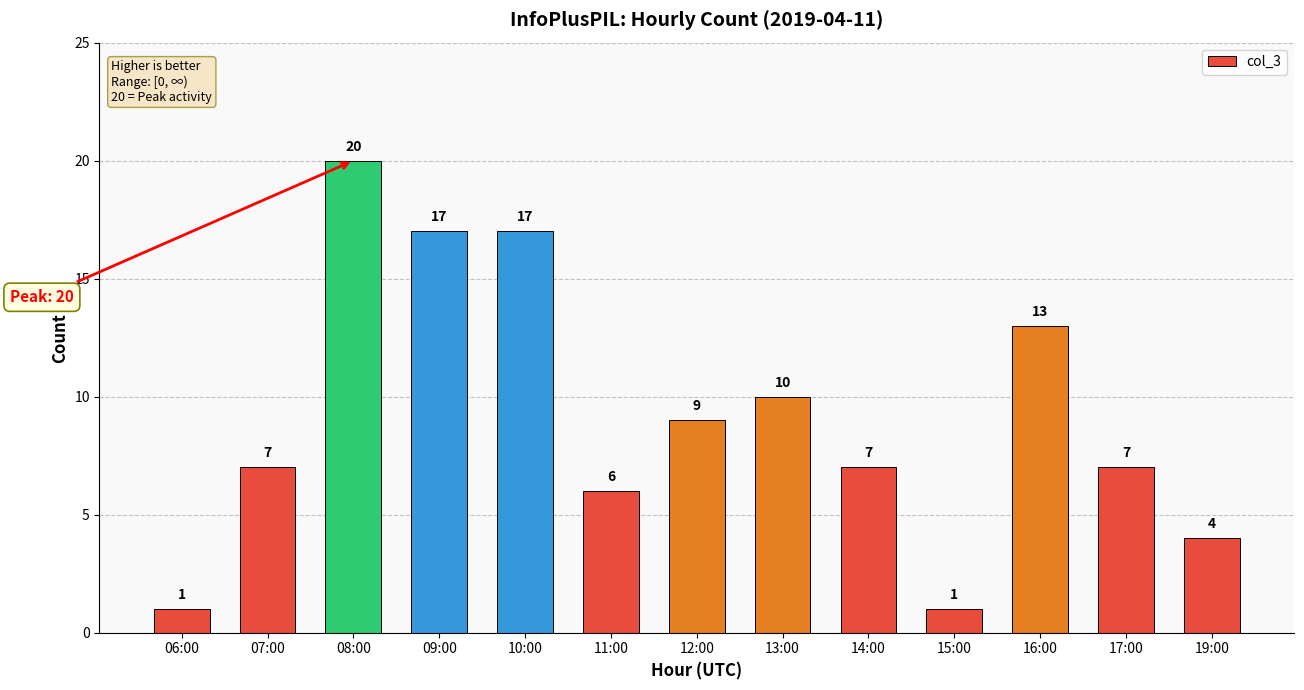

What is the approximate value at 09:00, to the nearest 10?

20